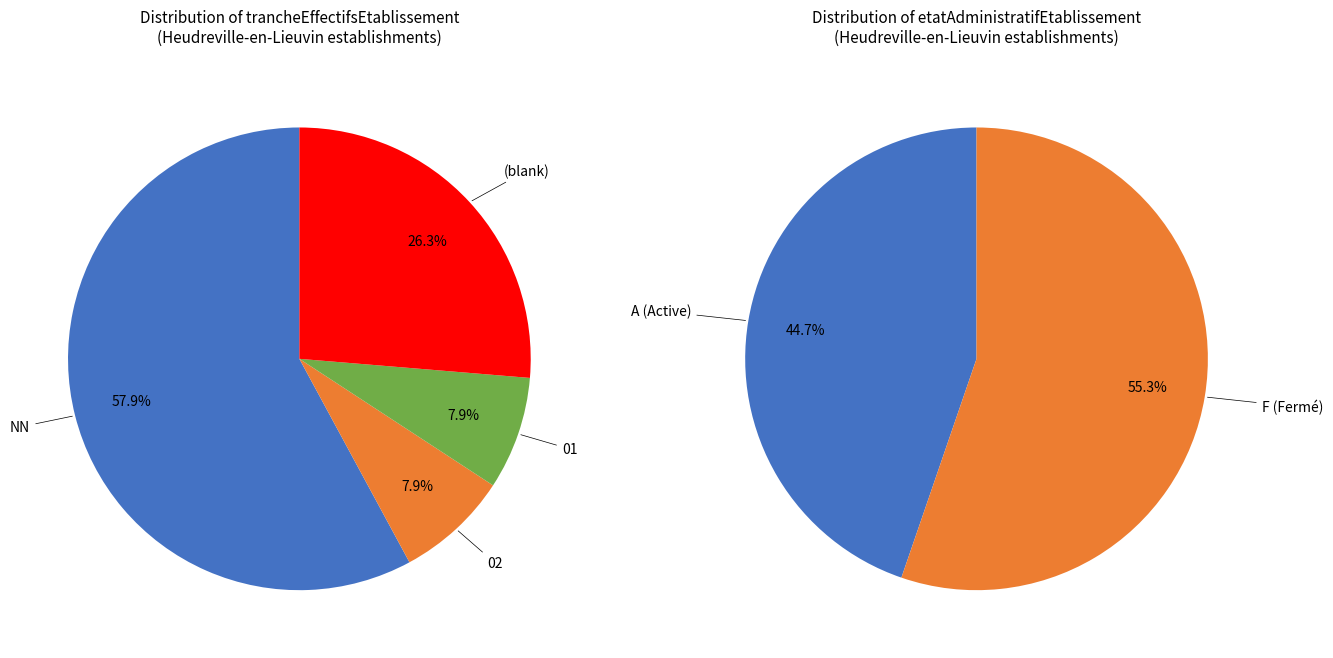

Count the number of slices in the pie.

4